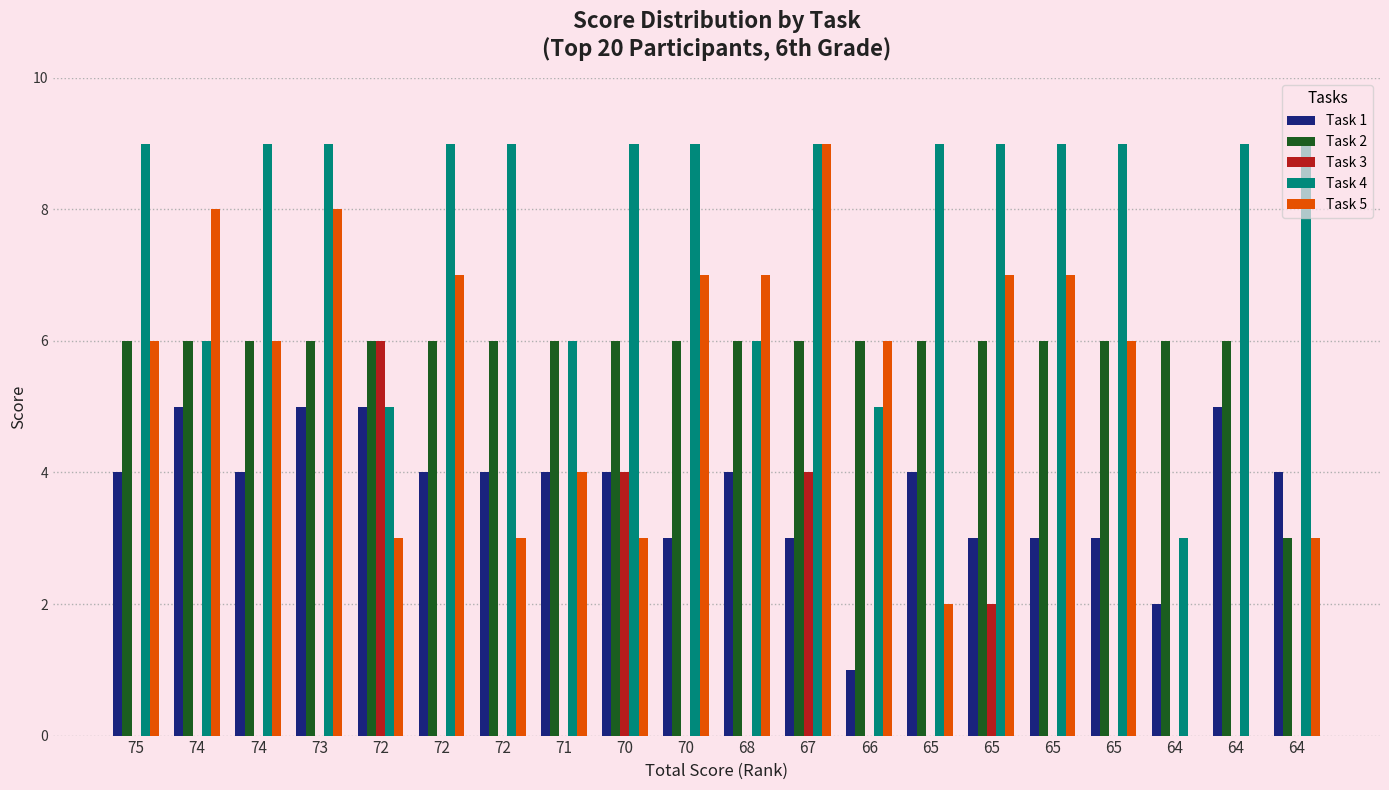

What is the spread (max minus min) of values at 66?

6